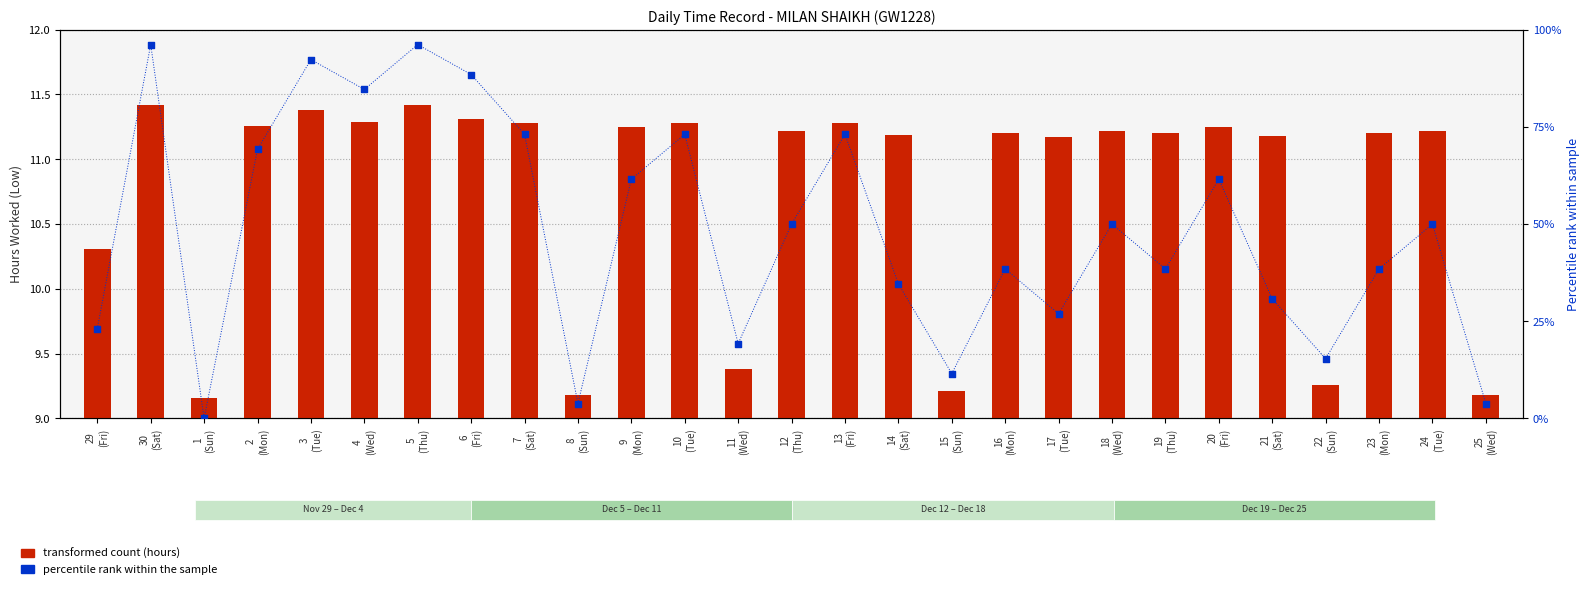

Is the value of percentile rank within the sample at 3
(Tue) greater than the value of transformed count (hours) at 9
(Mon)?

Yes